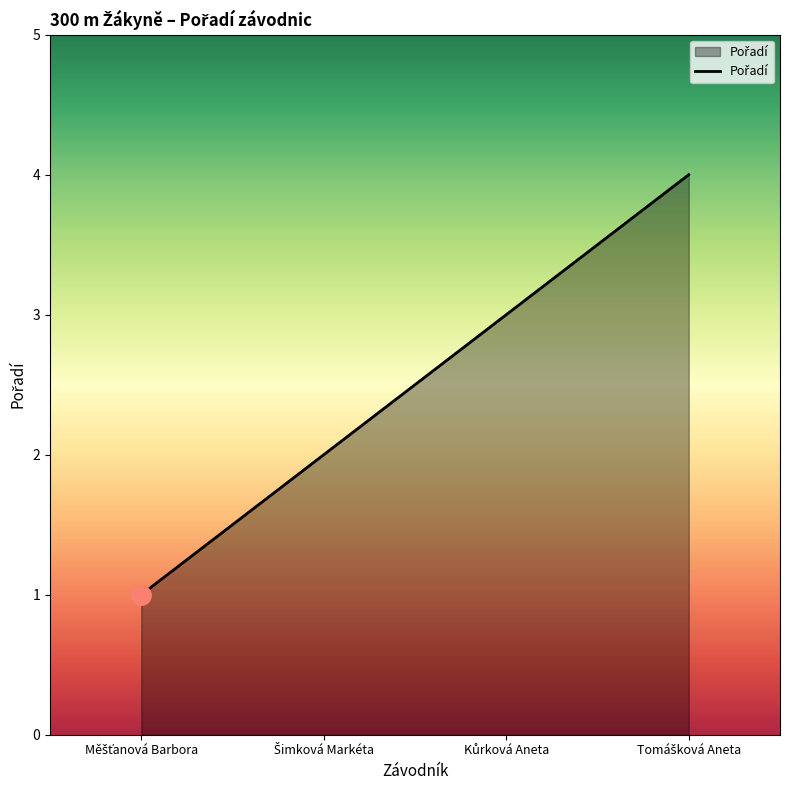

Count the number of categories in the chart.

4